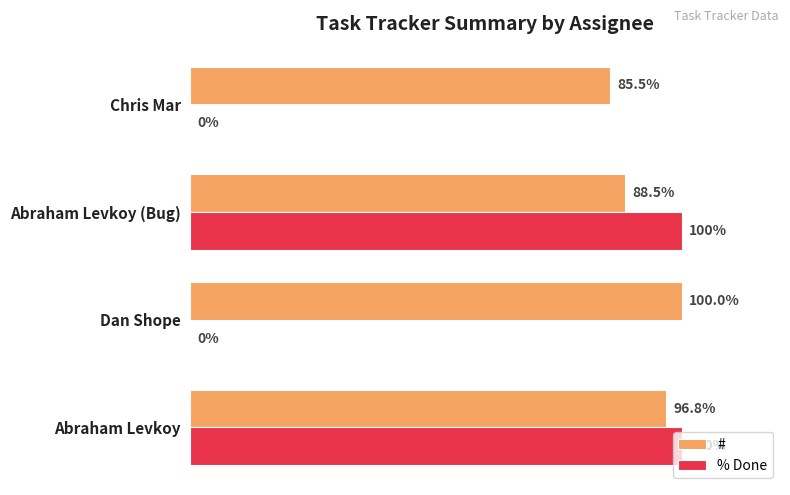

Which series changed the most between Abraham Levkoy and Dan Shope?

% Done